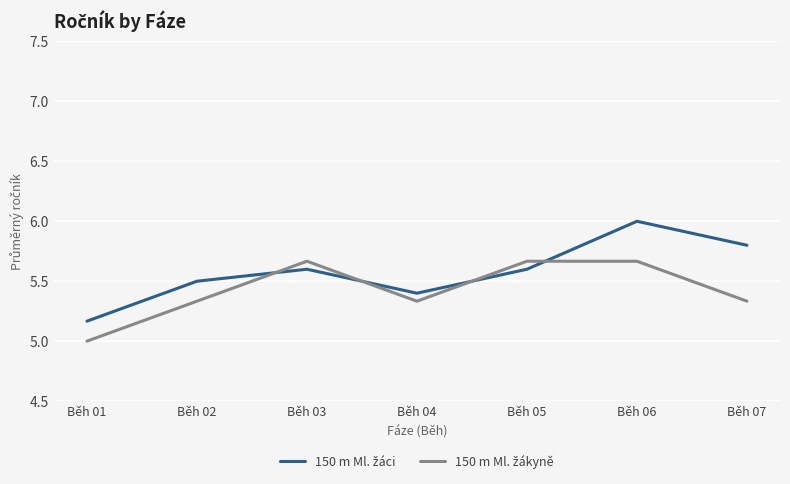

At which category is the sum across all series the highest?

Běh 06